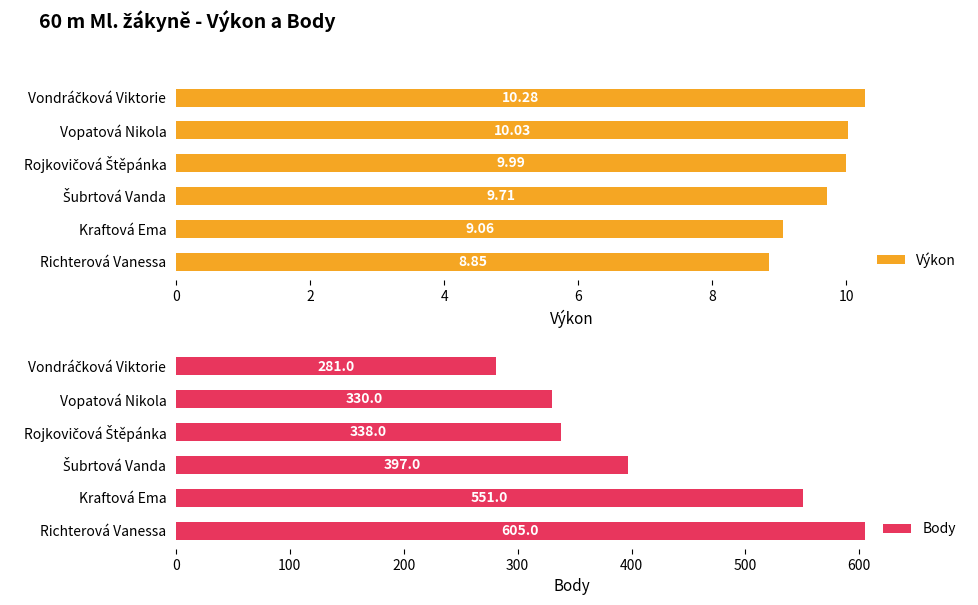

What is the difference between the second highest and second lowest values in the Výkon series?

1.0